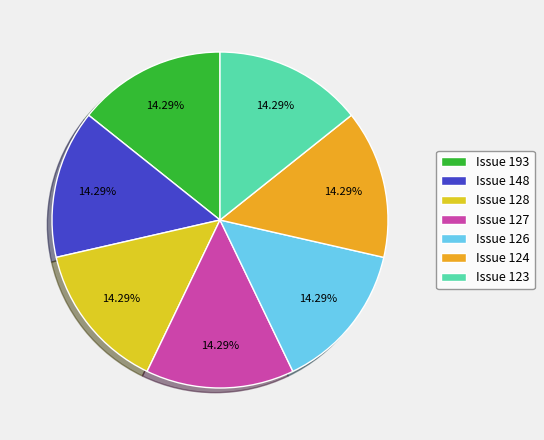

How many slices are in this pie chart?

7